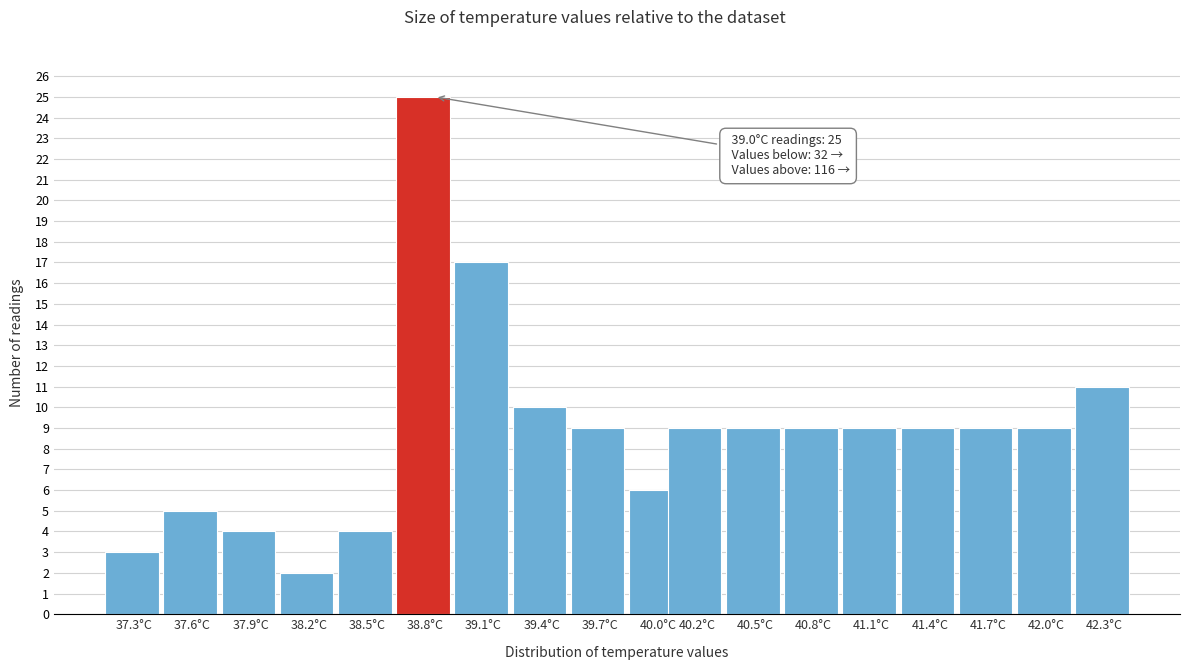

Reading right to left, extract all data points from this chart.

11	9	9	9	9	9	9	9	6	9	10	17	25	4	2	4	5	3